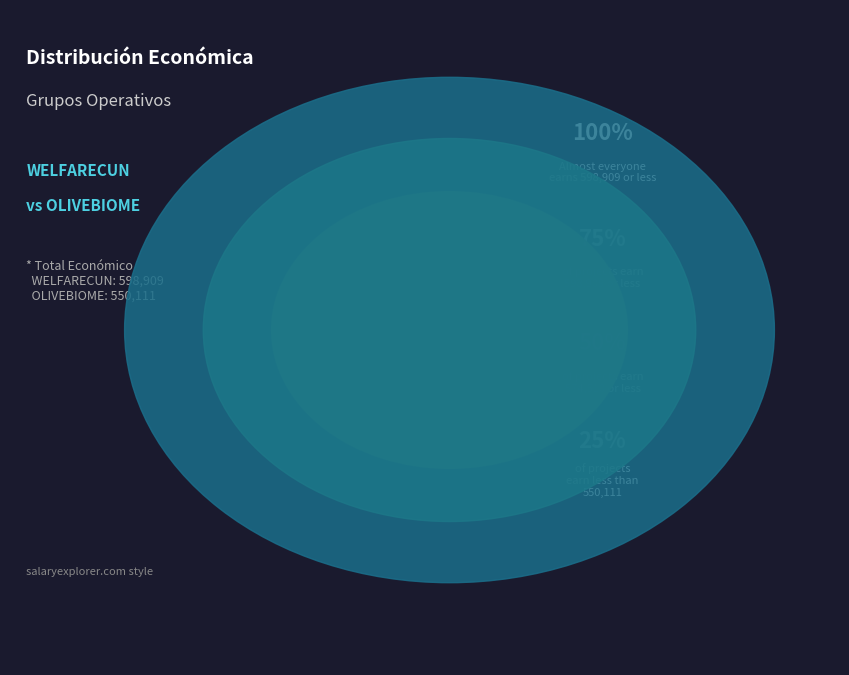

Does OLIVEBIOME account for over 50% of the chart?

No